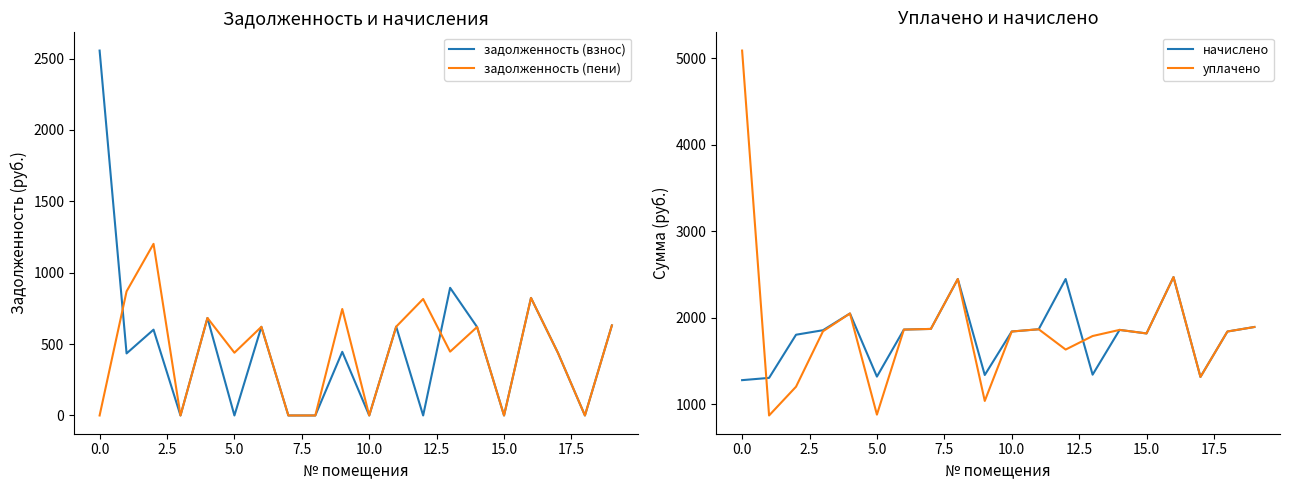

What is the total value across all series at 14?

4958.1